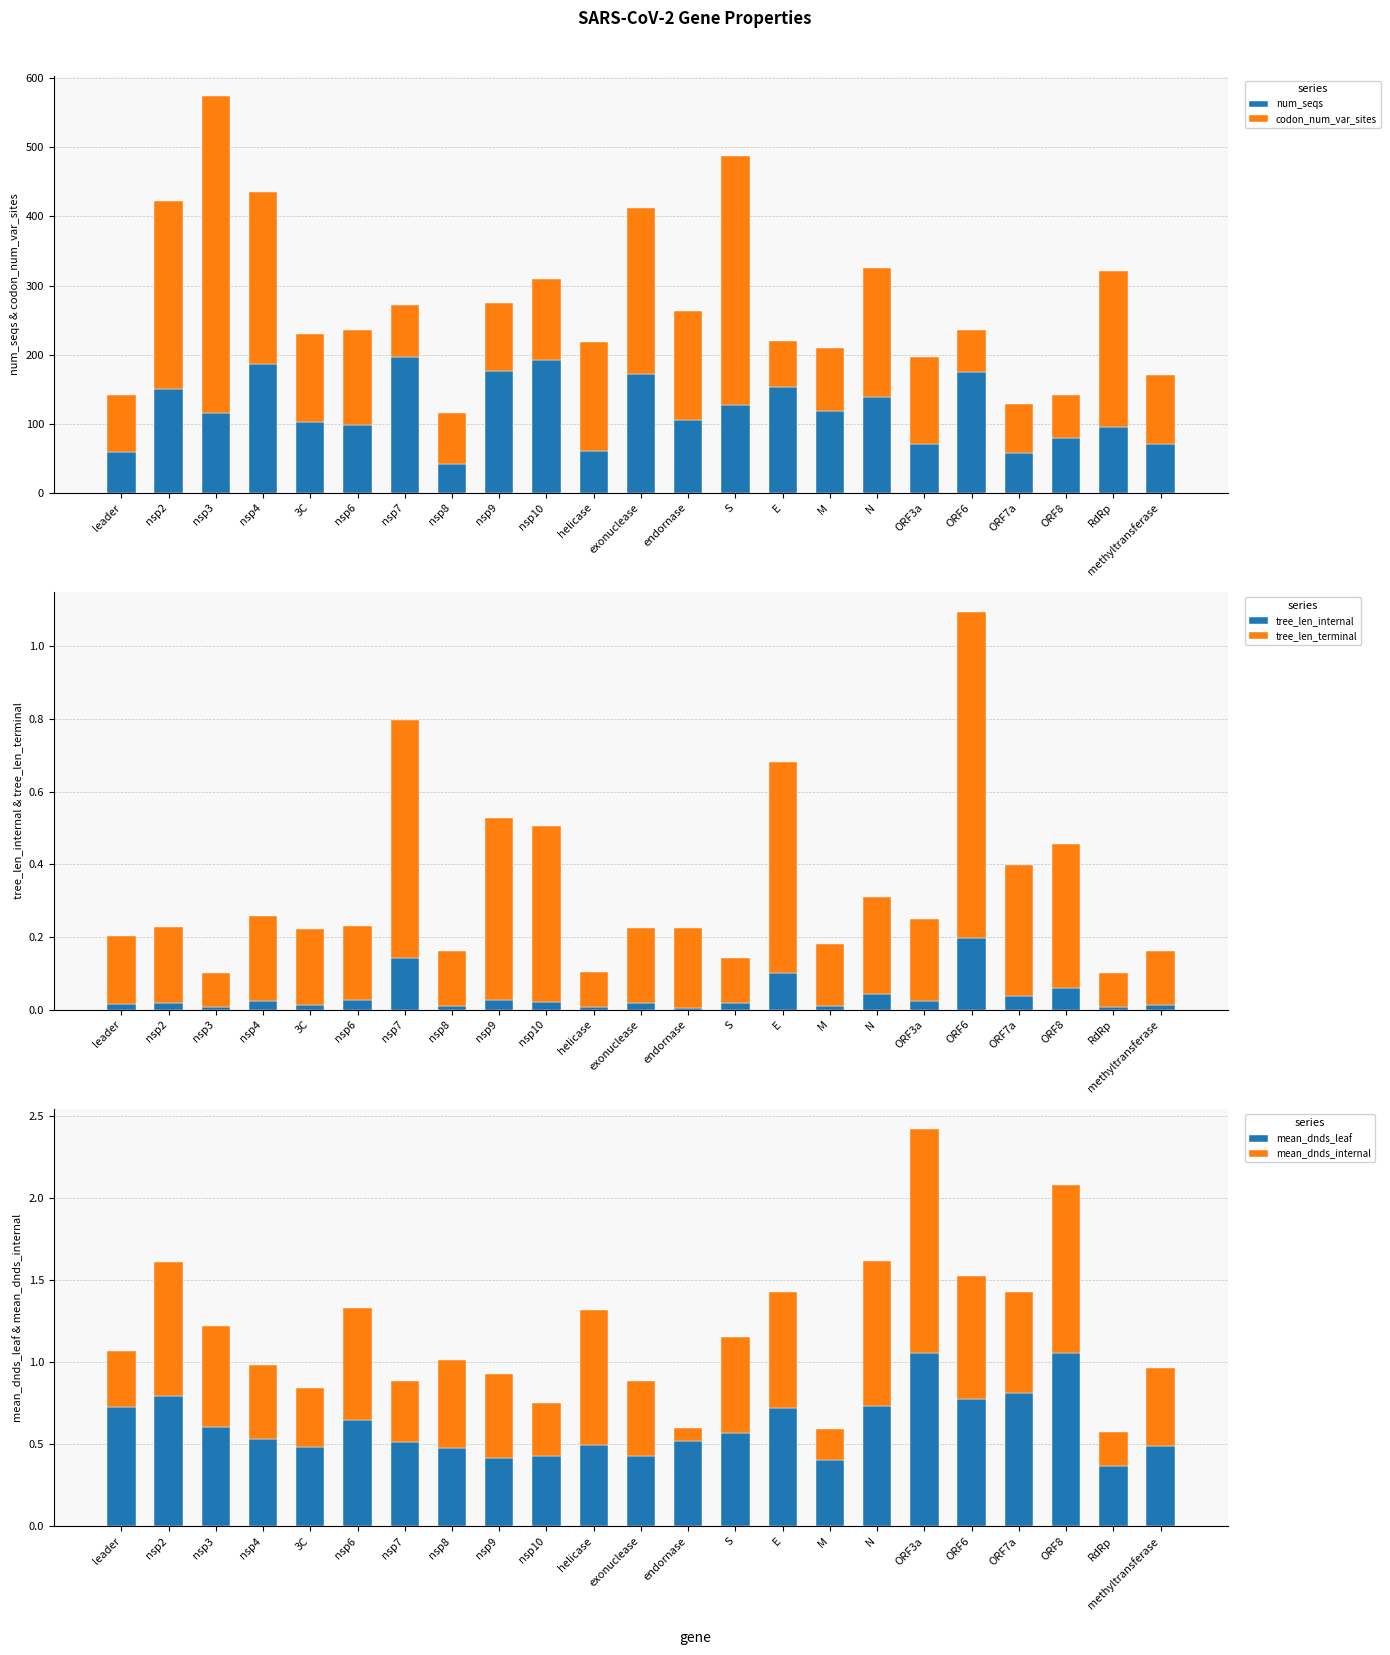

The value of num_seqs at nsp4 is 186.0. True or false?

True